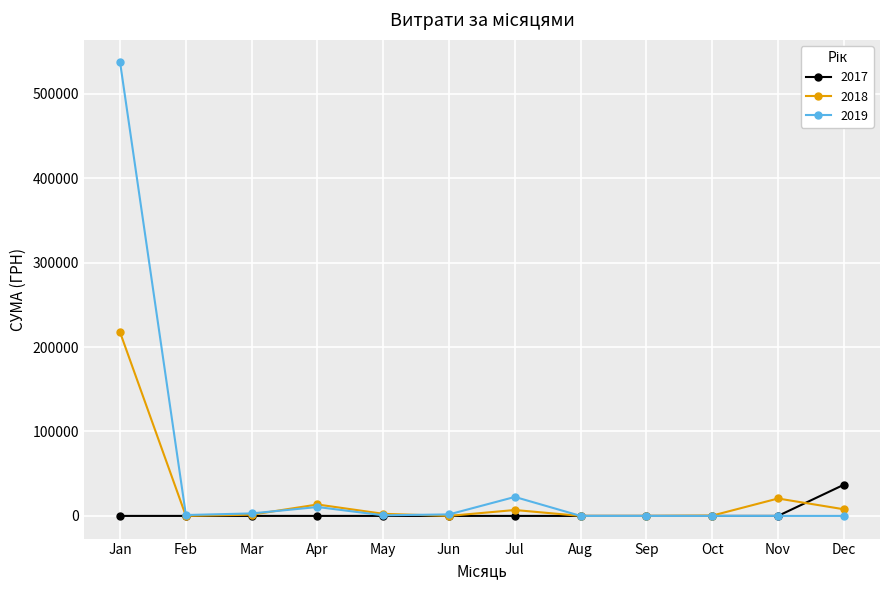

The 2017 series shows 18605.6 at Mar. True or false?

False